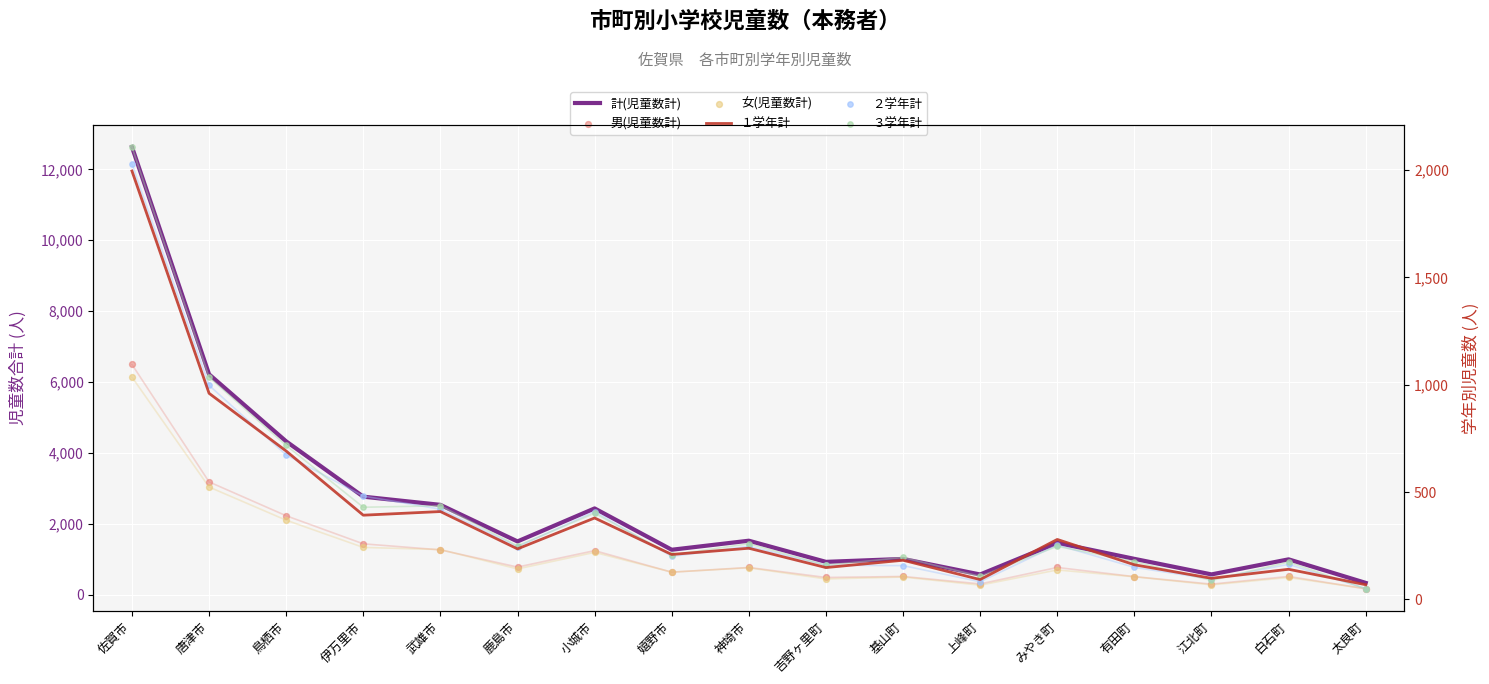

At which category is the sum across all series the highest?

佐賀市